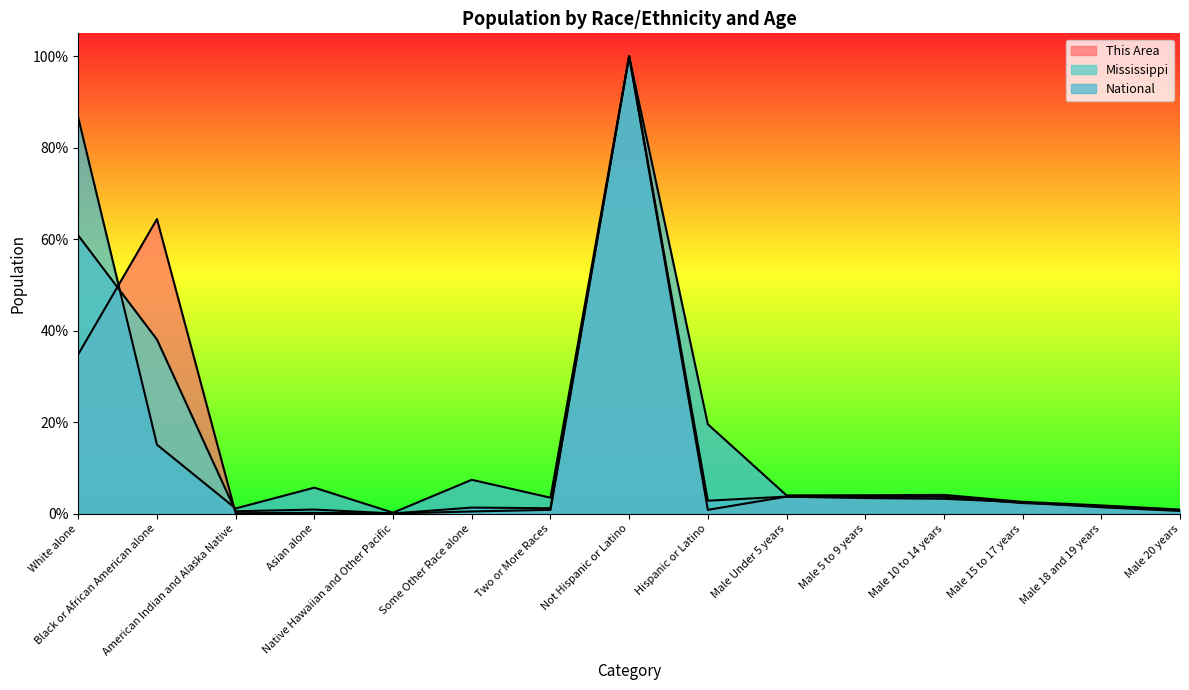

Reading left to right, list all the values displayed in this chart.

This Area: 0.3	0.6	0.0	0.0	0.0	0.0	0.0	1.0	0.0	0.0	0.0	0.0	0.0	0.0	0.0
Mississippi: 0.6	0.4	0.0	0.0	0.0	0.0	0.0	1.0	0.0	0.0	0.0	0.0	0.0	0.0	0.0
National: 0.9	0.2	0.0	0.1	0.0	0.1	0.0	1.0	0.2	0.0	0.0	0.0	0.0	0.0	0.0